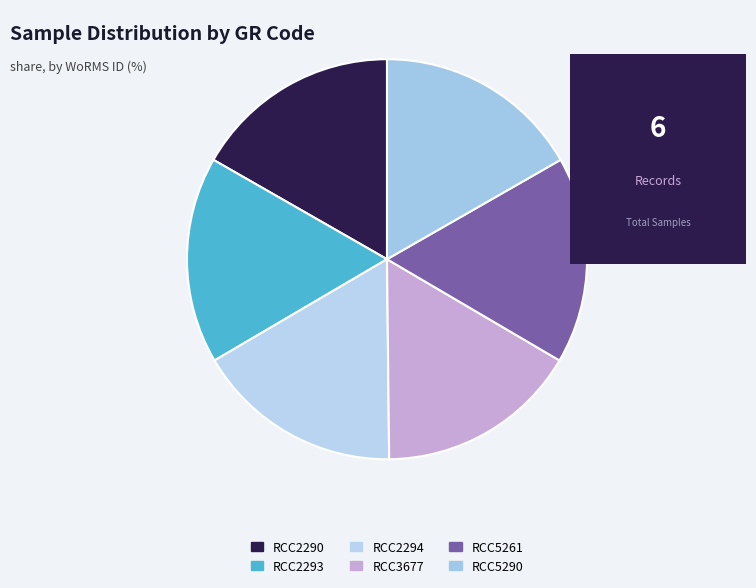

Is RCC2294 the majority of the pie?

No